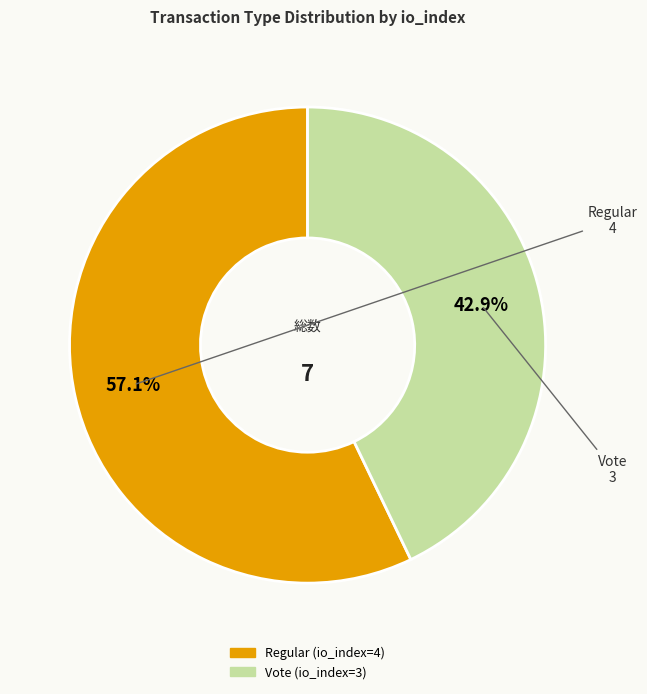

To the nearest percent, what portion does Regular (io_index=4) represent?

57%